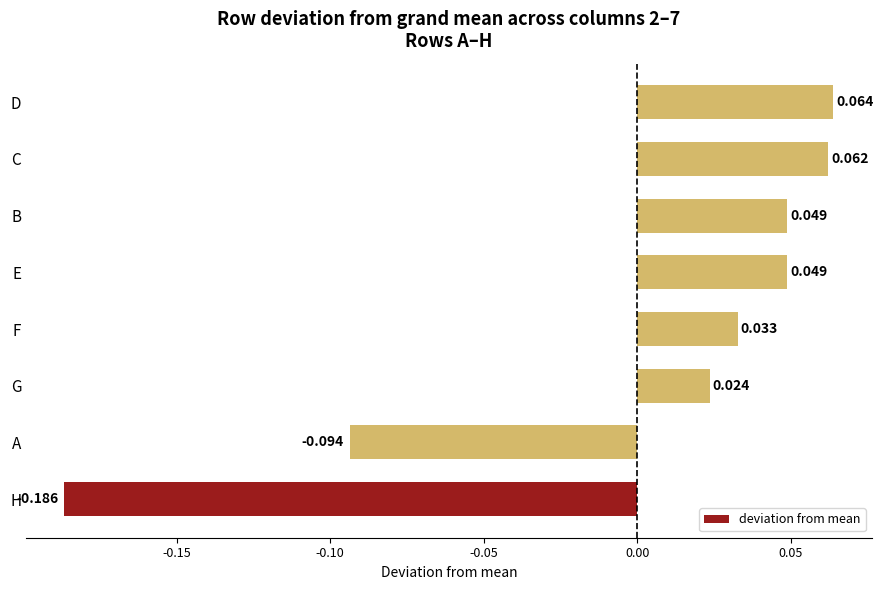

Which label corresponds to the smallest value in the chart?

H